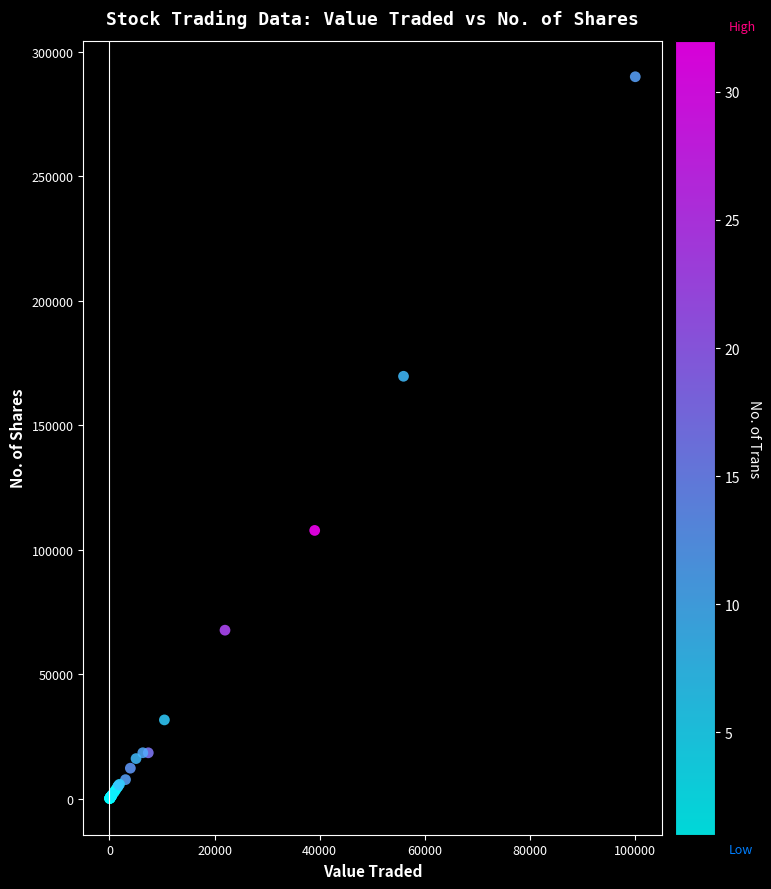

What Y value in the scatter plot is closest to 144996?

169650